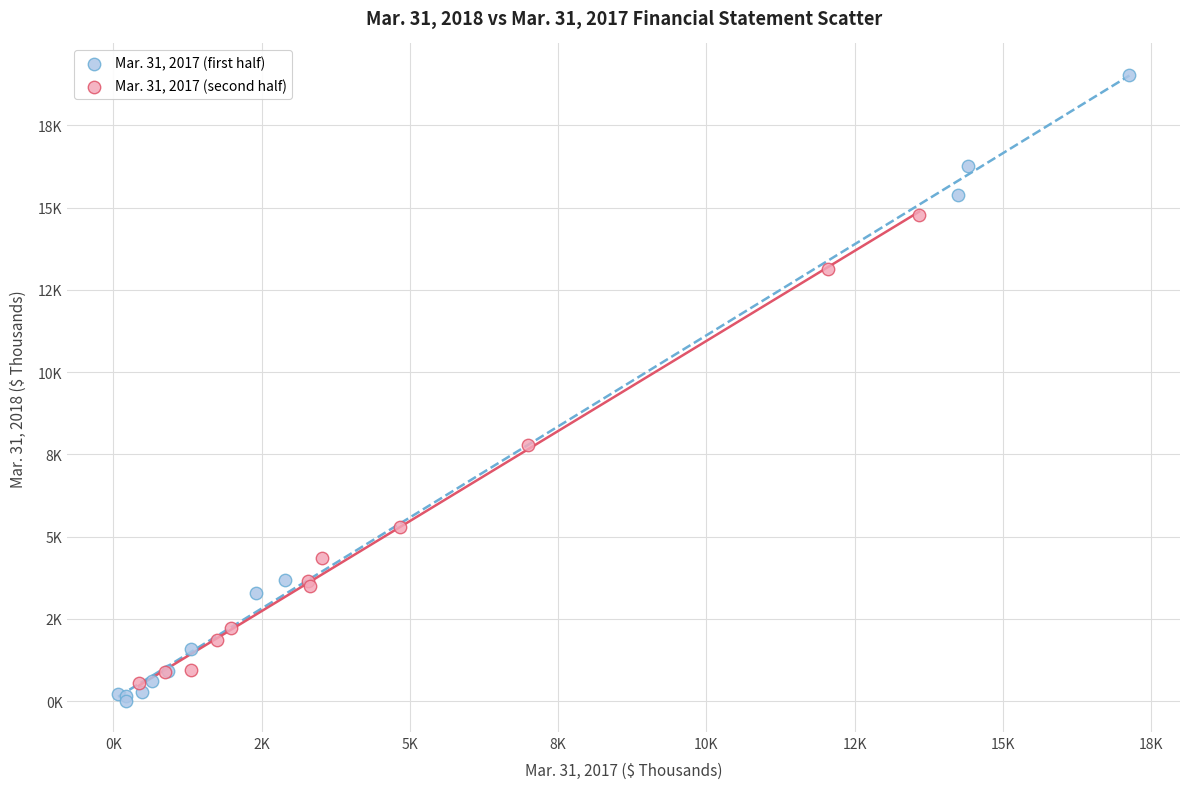

Which series contains the lowest Y value?

Mar. 31, 2017 (first half)